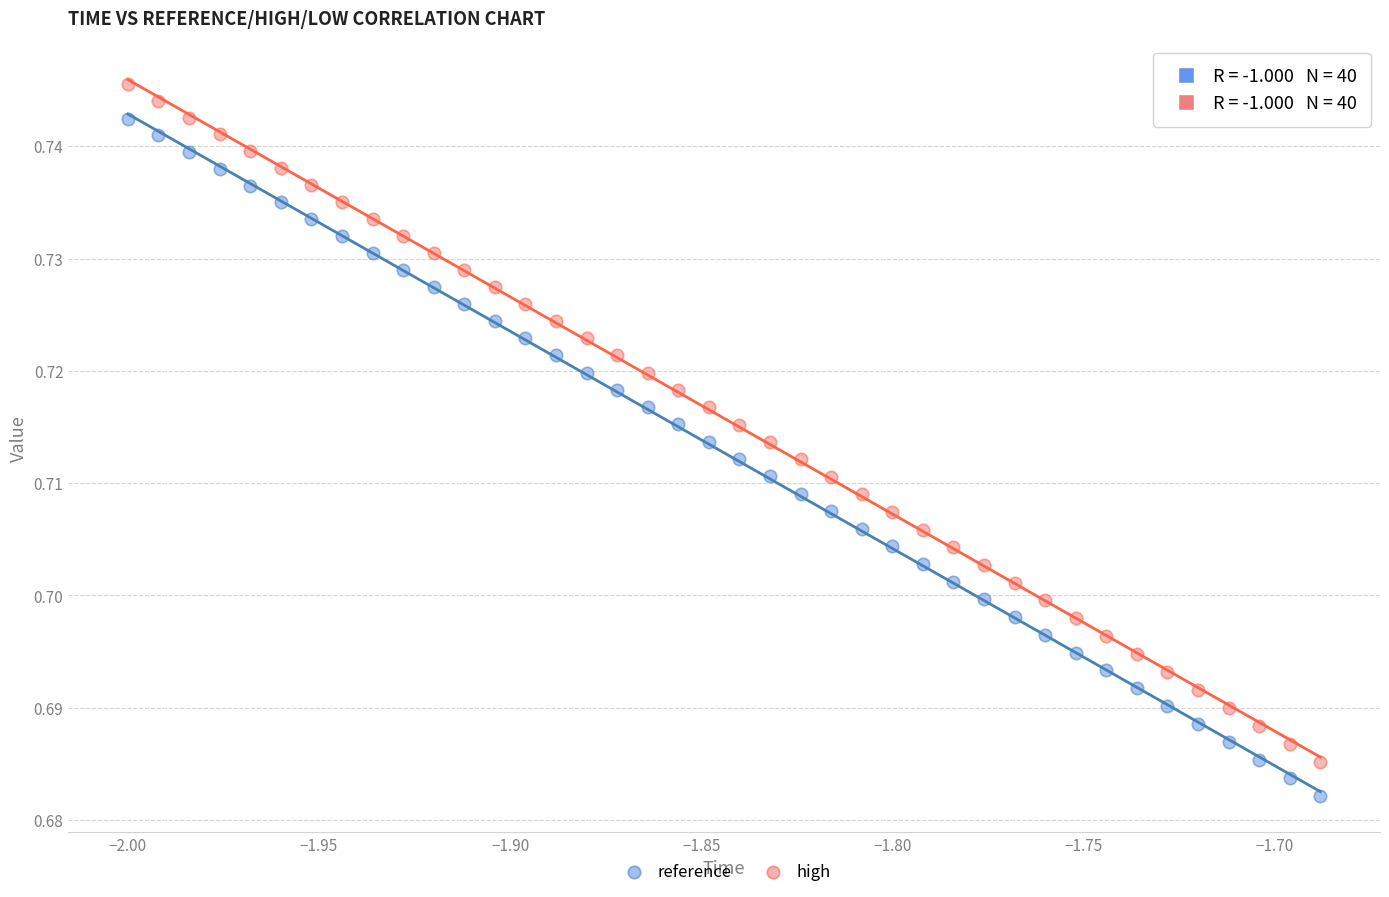

Which series contains the highest Y value?

high